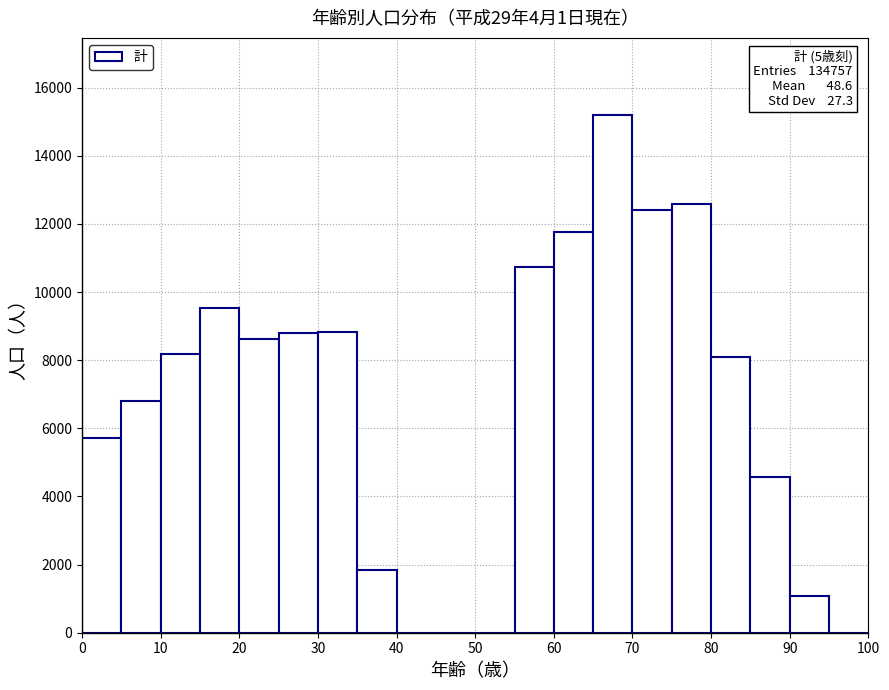

Over which range of the x-axis is the bar tallest?

65 to 70